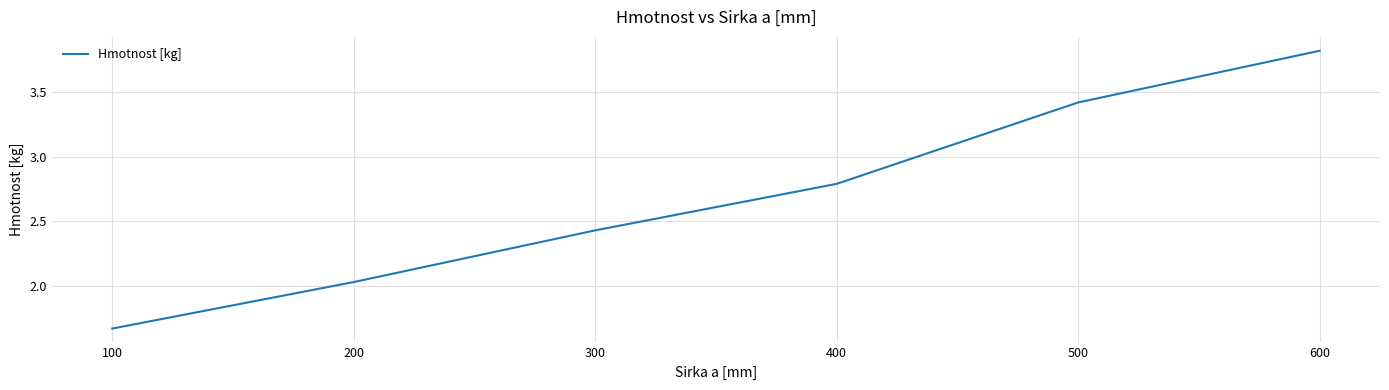

Where does the data first go above 2?

200